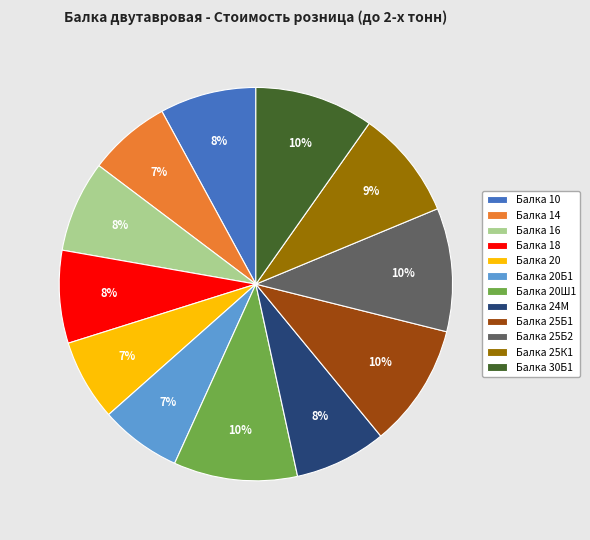

Combined, do Балка 25Б2 and Балка 20Б1 account for over 50%?

No